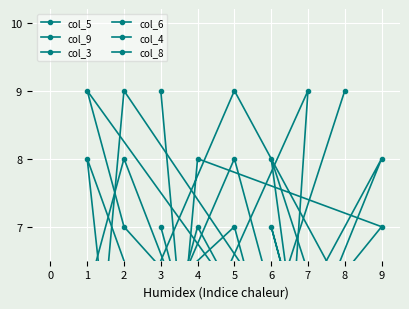

Where do col_8 and col_9 first cross each other?

2 and 7